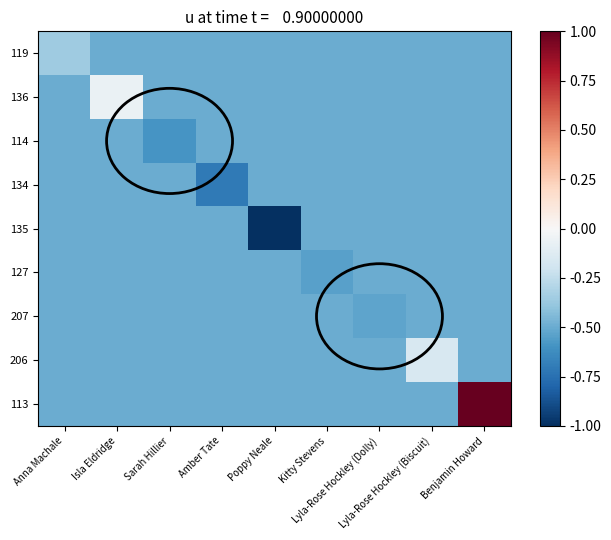

At how many categories does at least one series exceed 0?

1